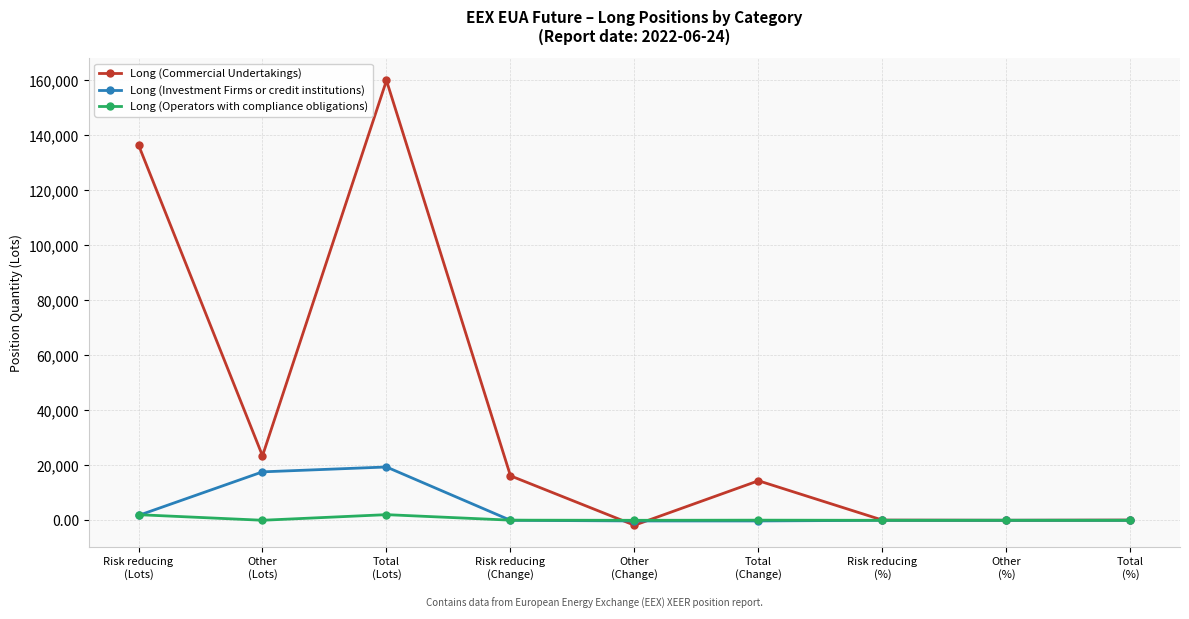

True or false: Long (Operators with compliance obligations) and Long (Commercial Undertakings) cross at least once.

True